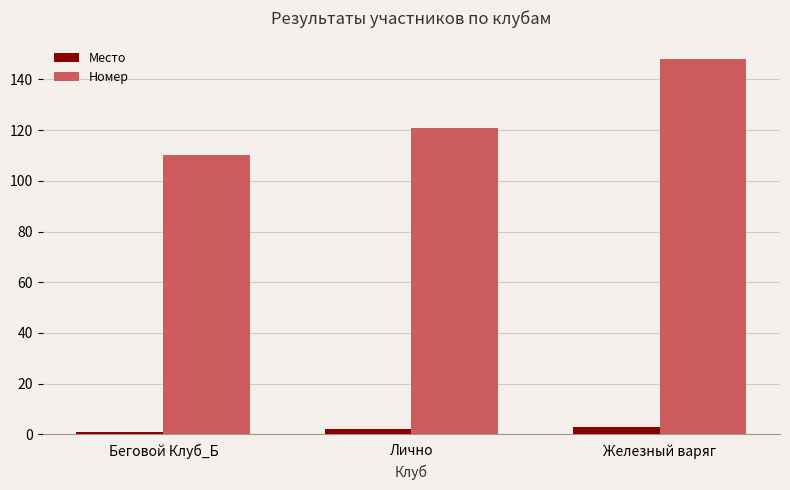

List the labels in order of Номер value, smallest first.

Беговой Клуб_Б, Лично, Железный варяг